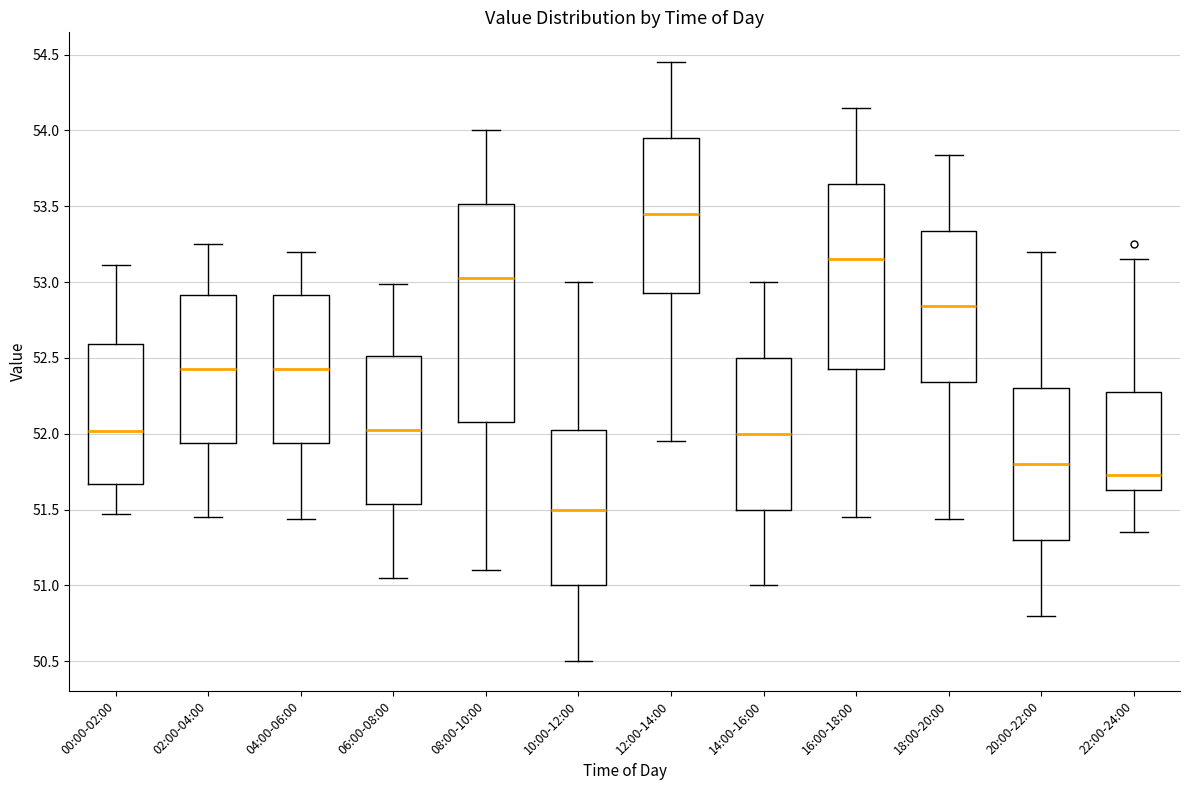

Comparing the boxes themselves (not the whiskers), which one is the tallest?

08:00-10:00